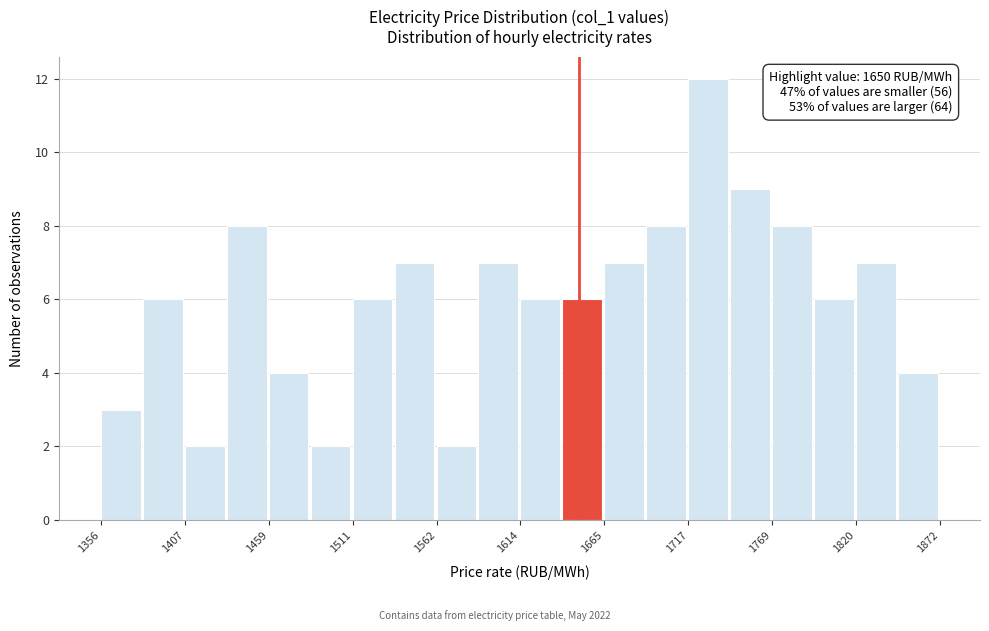

Around what value on the x-axis is the tallest bar? Give the approximate position of its centre, as read against the axis.

1730